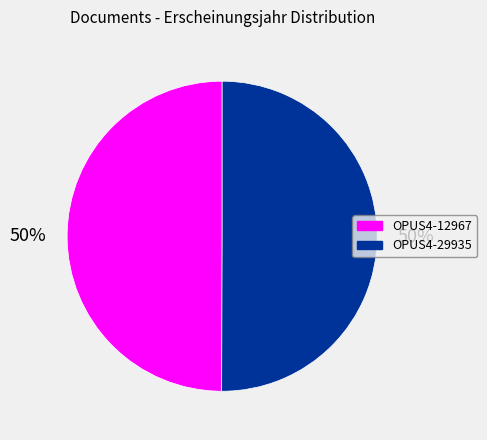

To the nearest percent, what is the average slice percentage?

50%